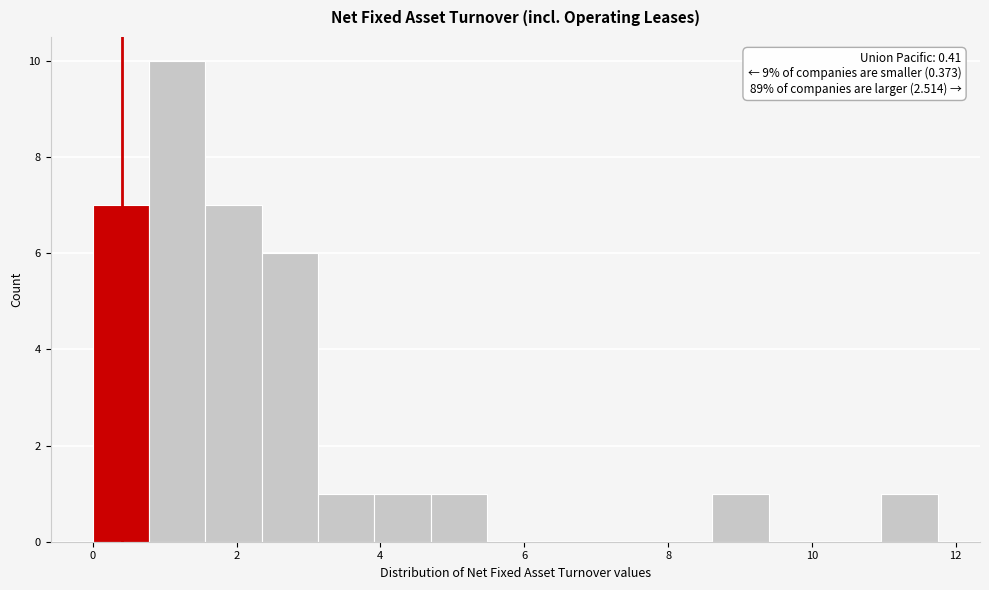

Read against the x-axis, roughly where is the centre of the tallest bar?

1.2